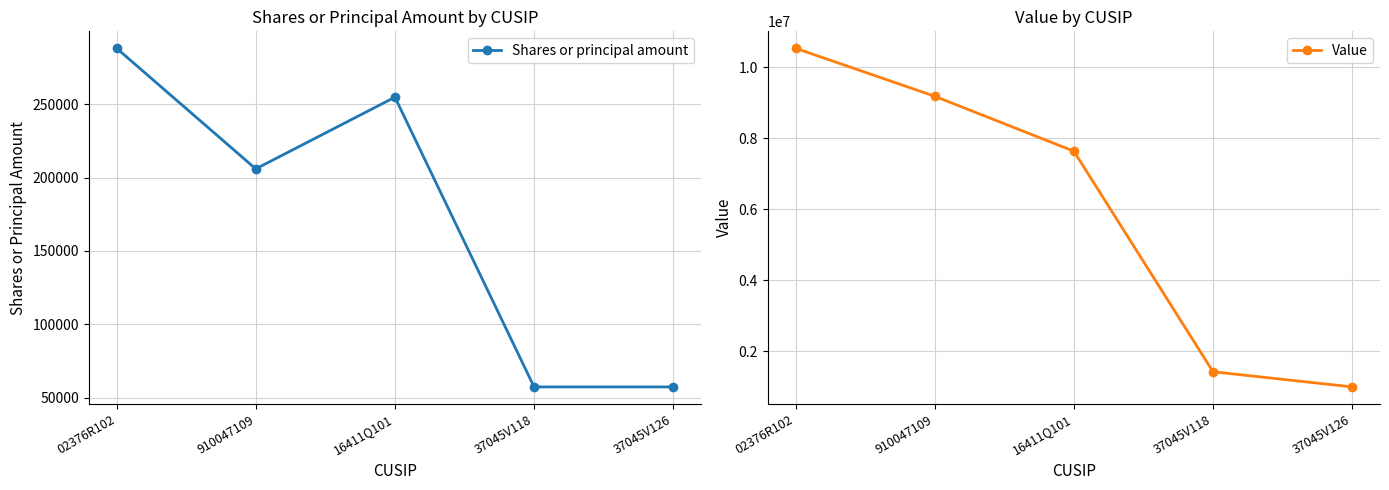

Is it true that Shares or principal amount equals 26476 at 37045V118?

False